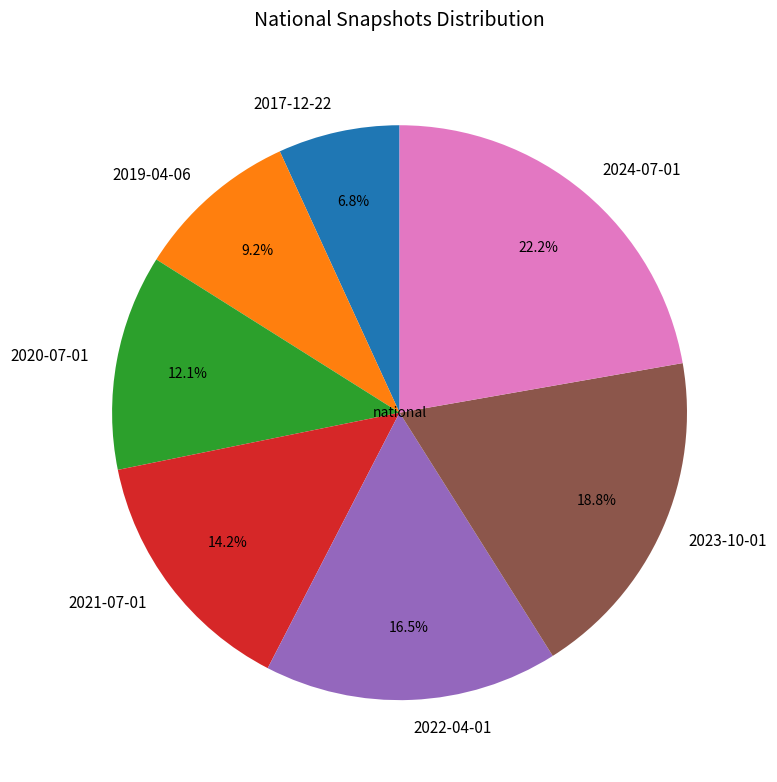

Which category has the smallest portion of the pie?

2017-12-22